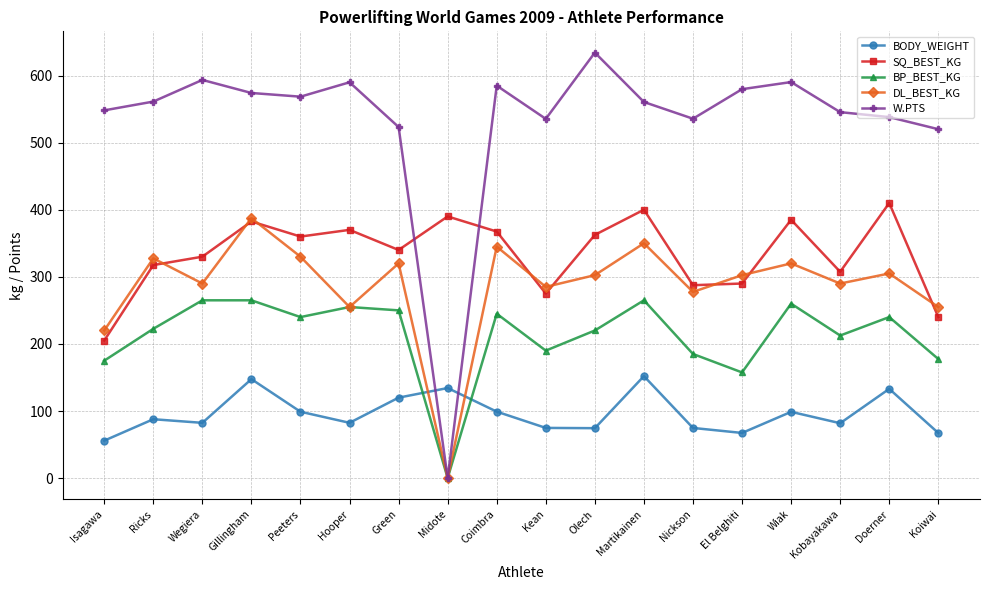

Which series has the largest range (max minus min)?

W.PTS